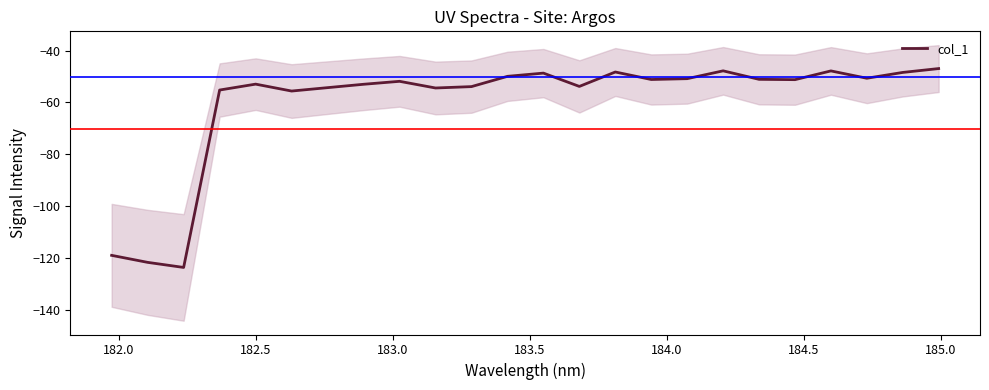

What is the lowest value of the col_1 series?

-123.6